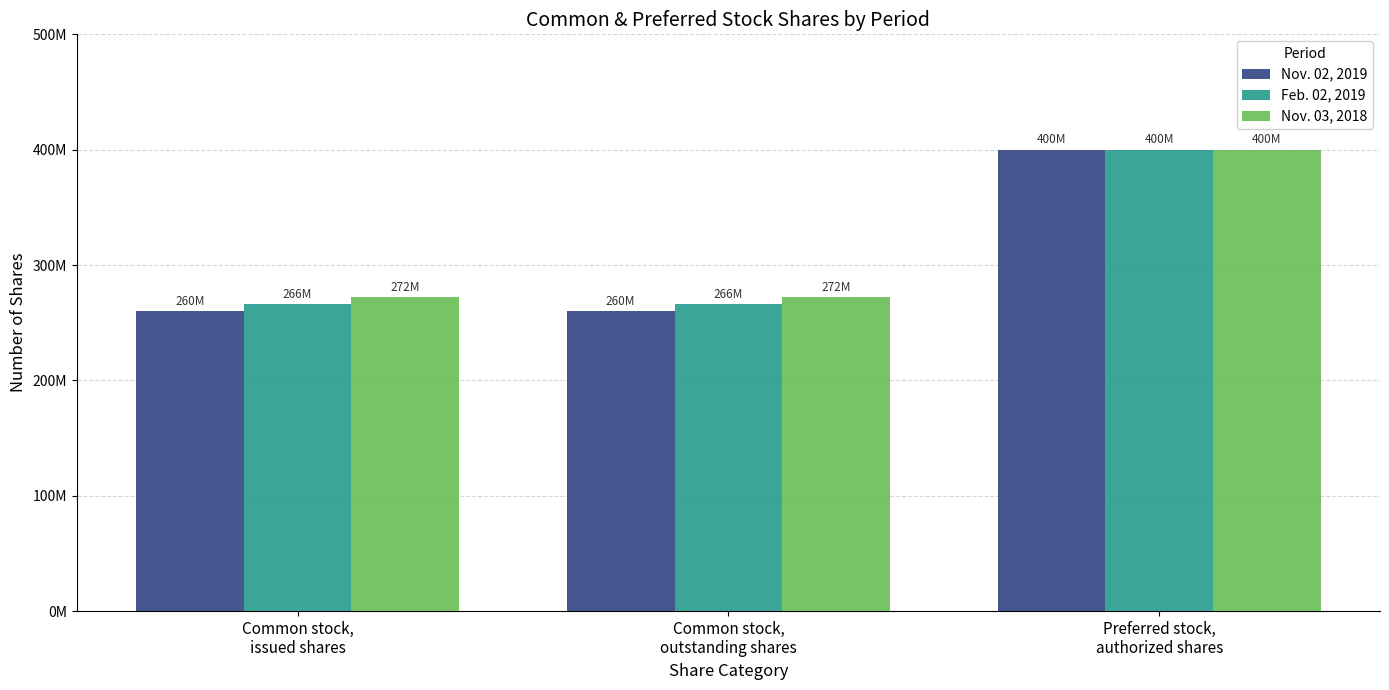

Which has a higher value, Common stock,
outstanding shares or Preferred stock,
authorized shares?

Preferred stock,
authorized shares